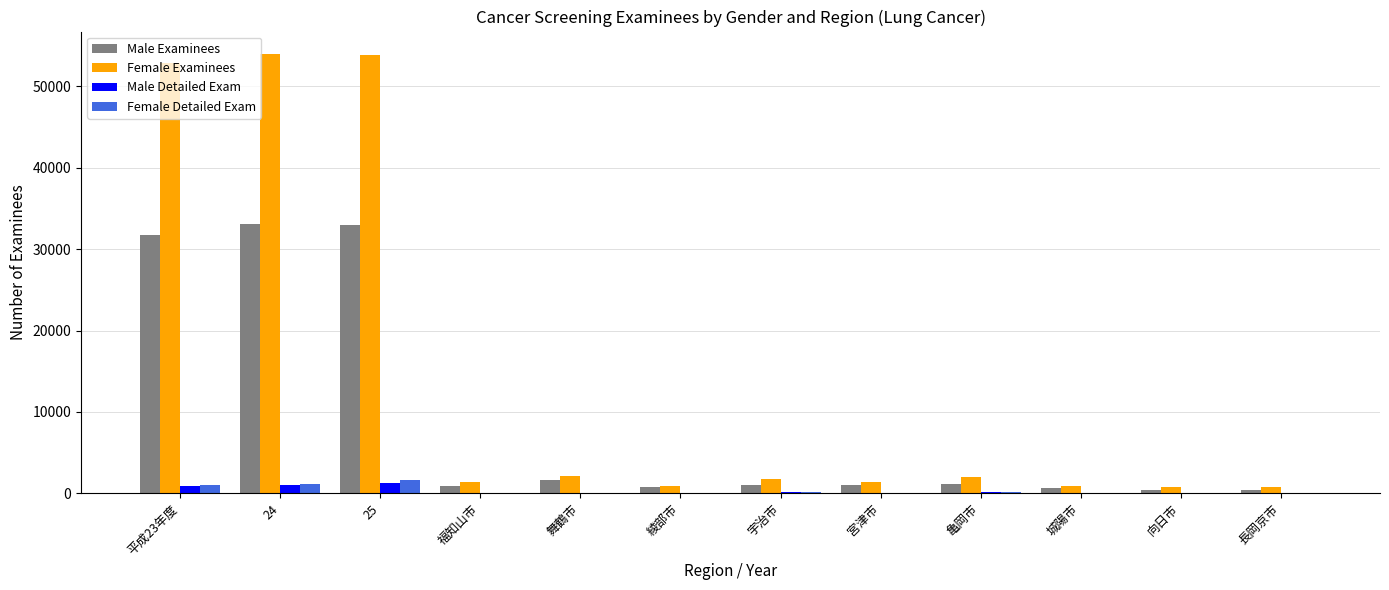

What is the average value of the Female Detailed Exam series?

377